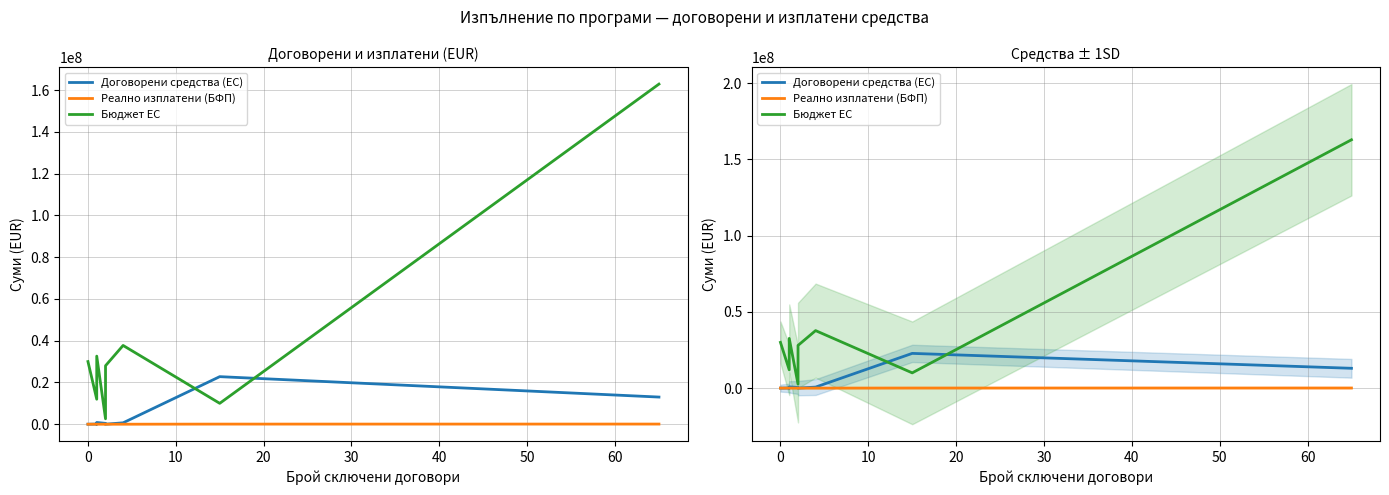

Which series has the largest total across all categories?

Бюджет ЕС